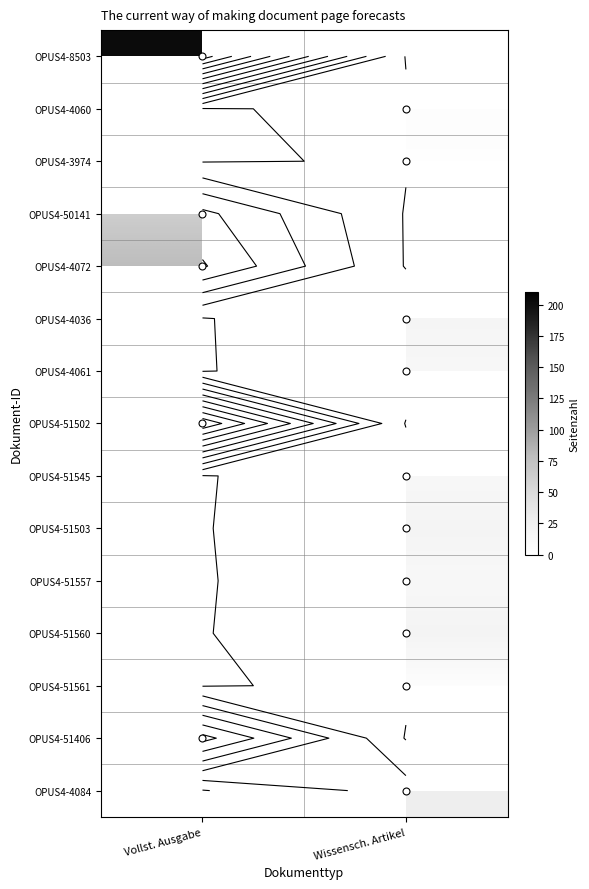

Read the OPUS4-51560 value at Wissensch. Artikel.

19.0